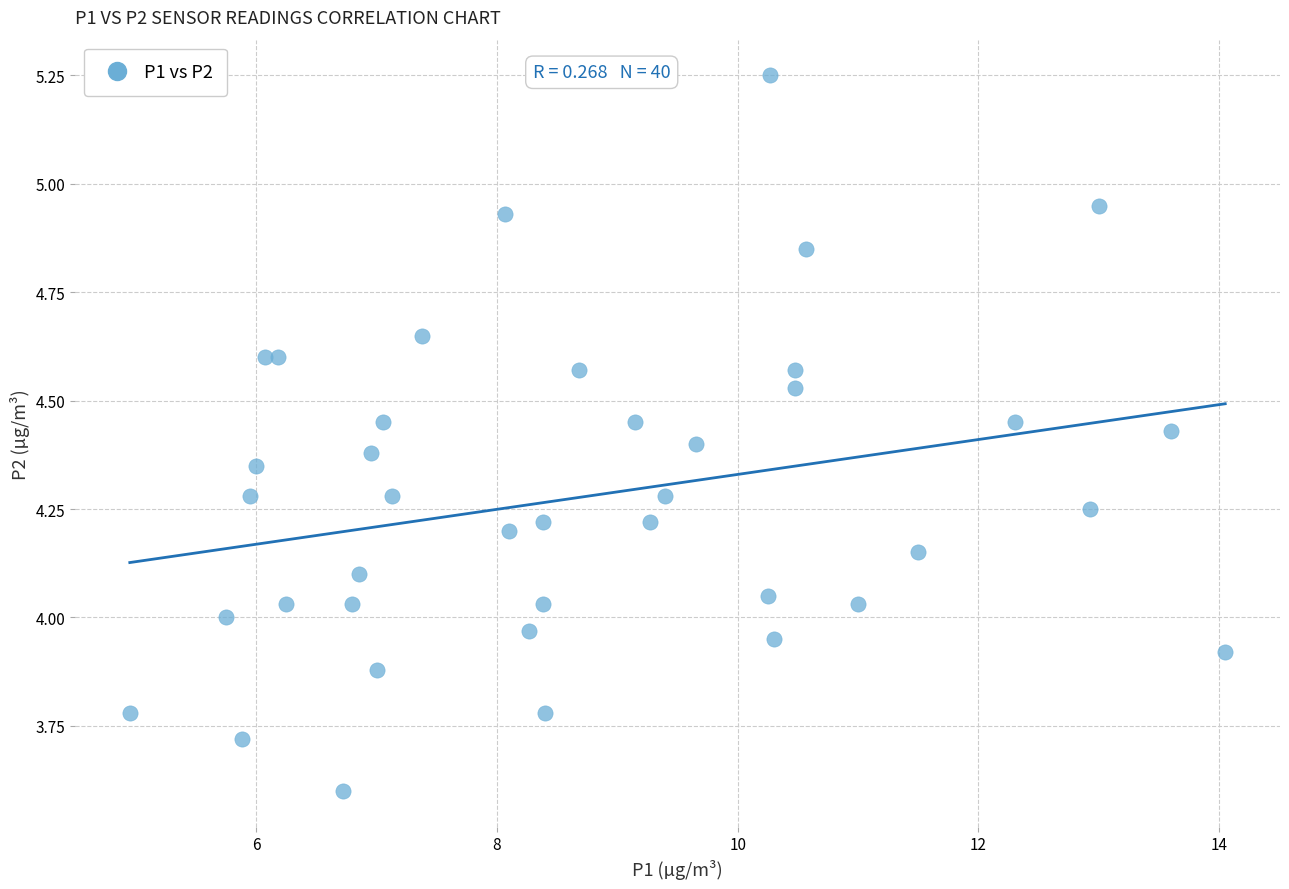

What is the range of X values (max minus min)?

9.1